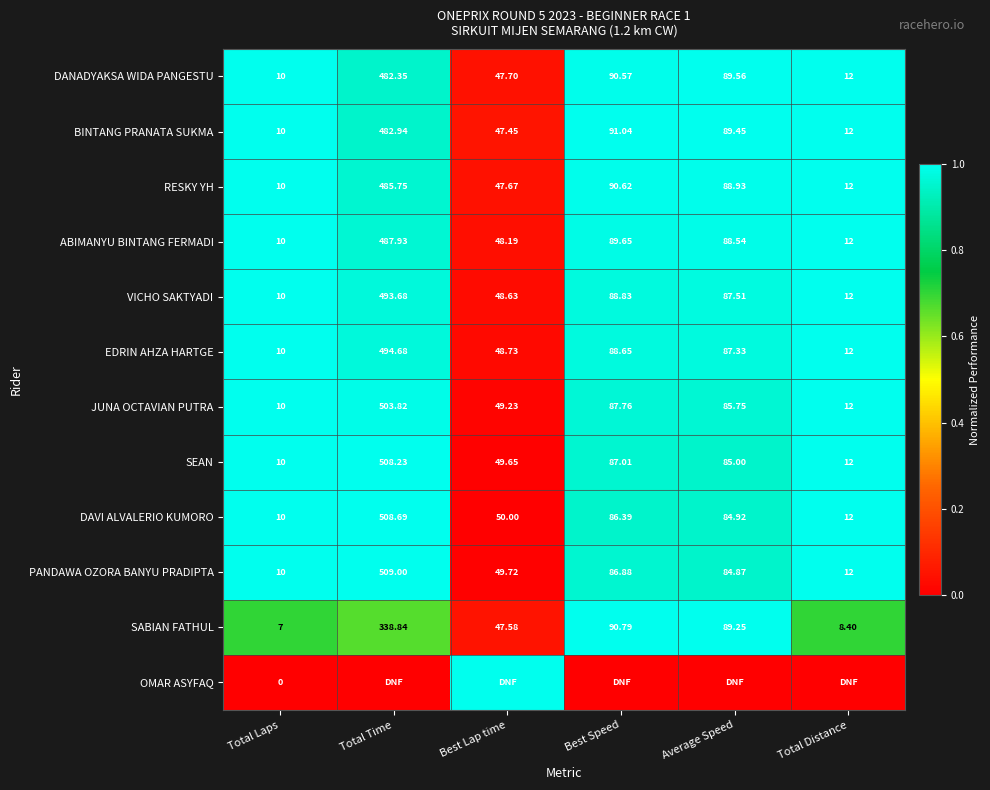

At which label does SABIAN FATHUL reach its minimum?

Total Laps